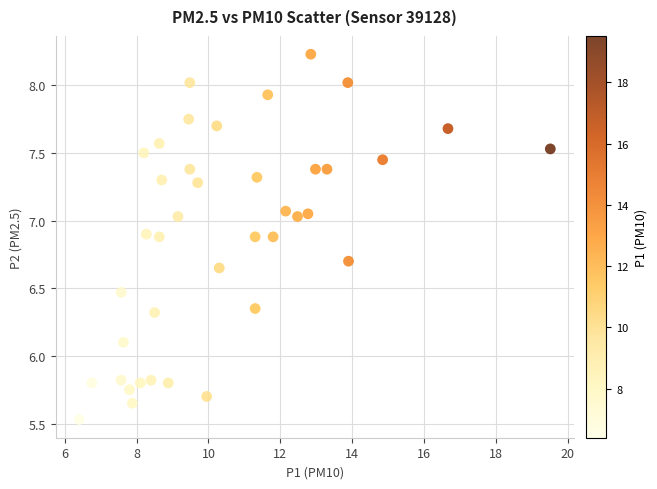

What Y value in the scatter plot is closest to 6?

6.1